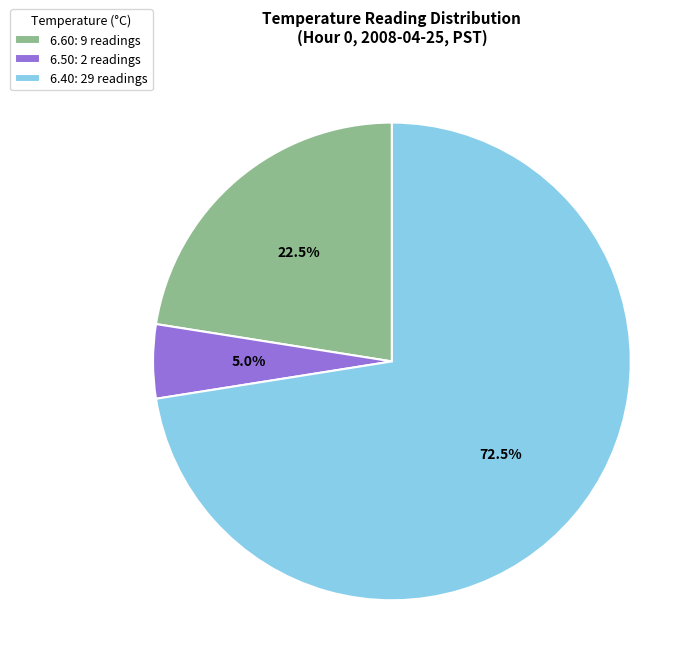

What percentage do 6.40: 29 readings and 6.50: 2 readings together represent?

77.5%